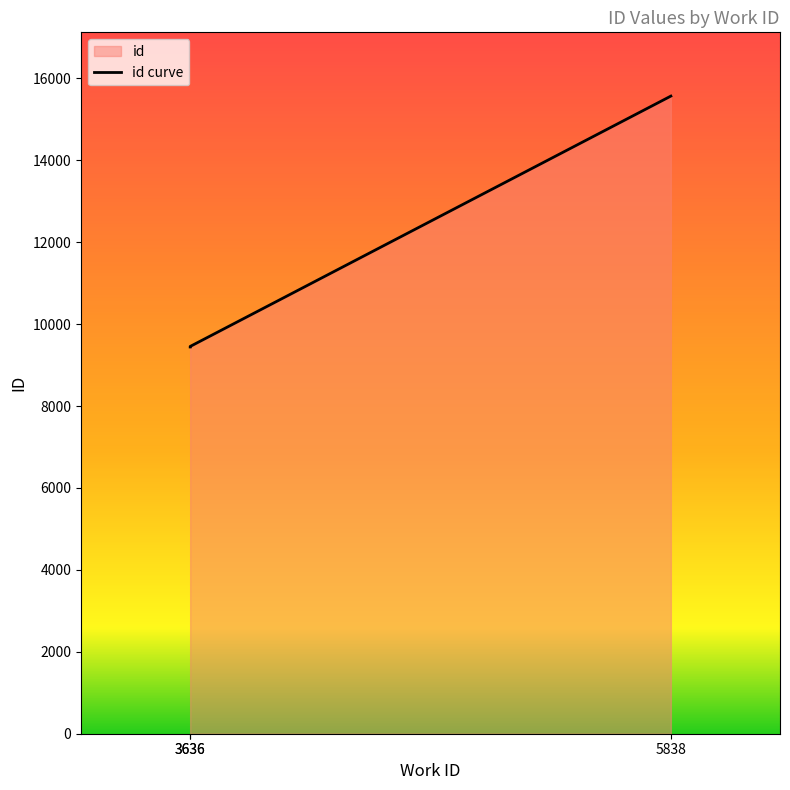

Approximately how many times larger is the value at 3636 compared to 5838?

0.6